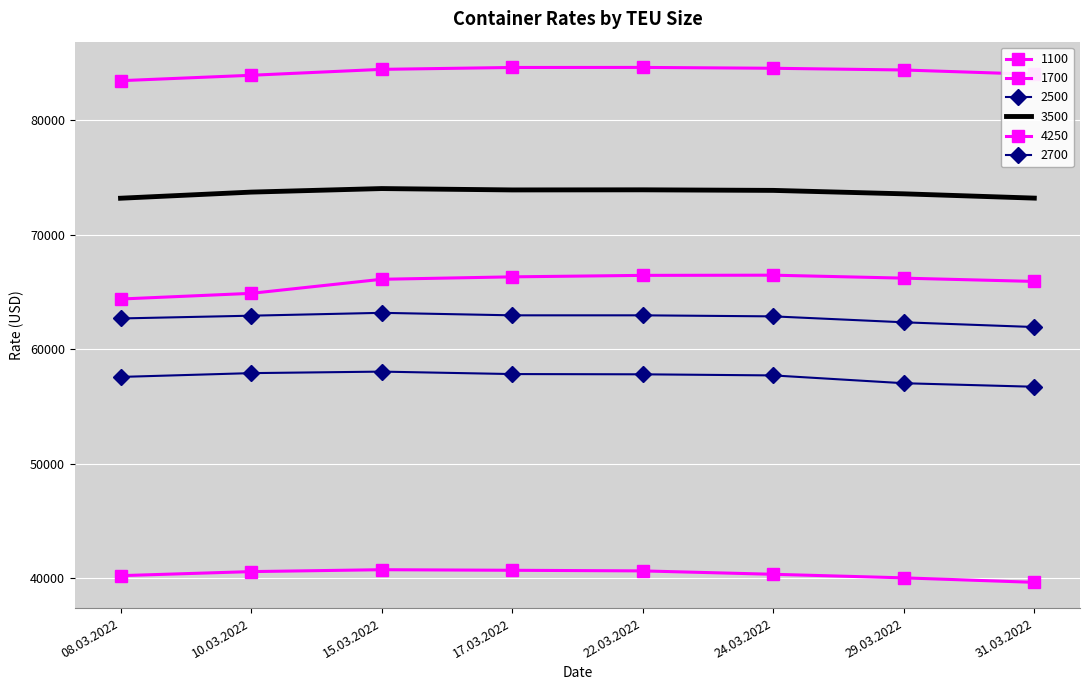

What is the sum of all 1700 values?

526737